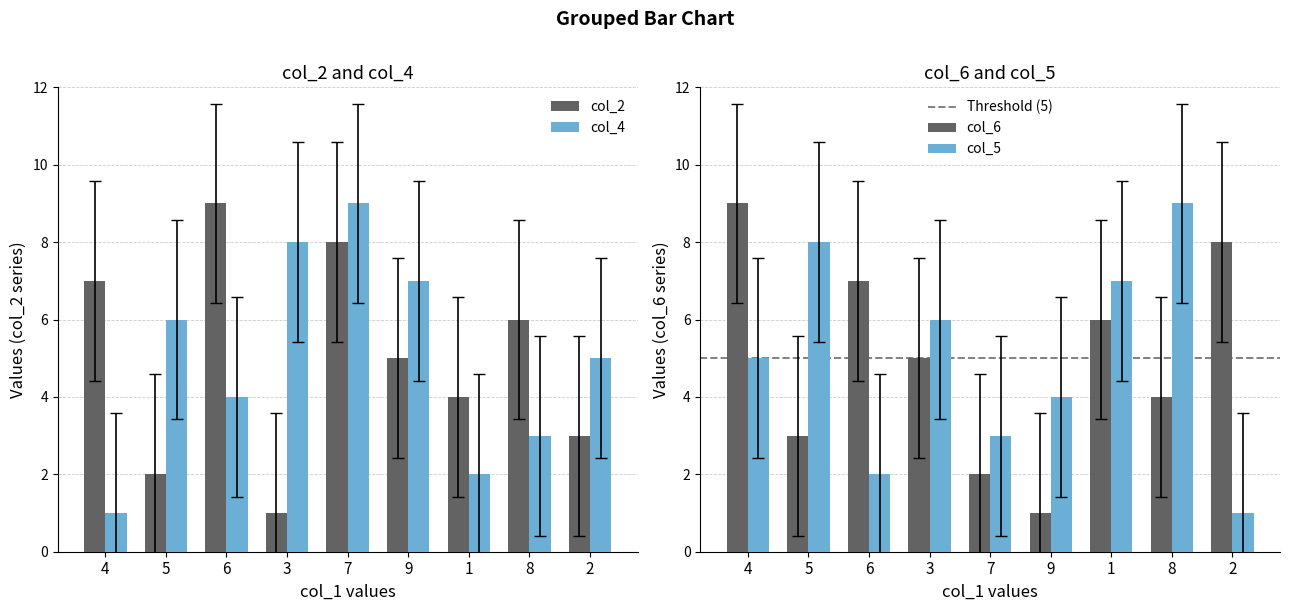

At which label is col_2 closest to 7?

1